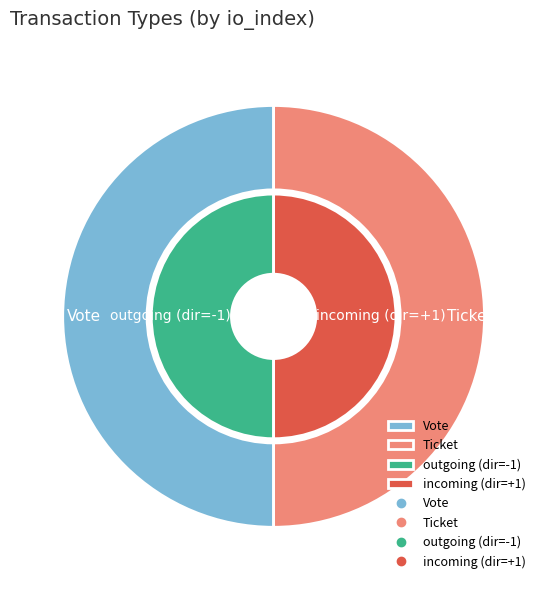

Is Vote (io_index=1) the majority of the pie?

Yes